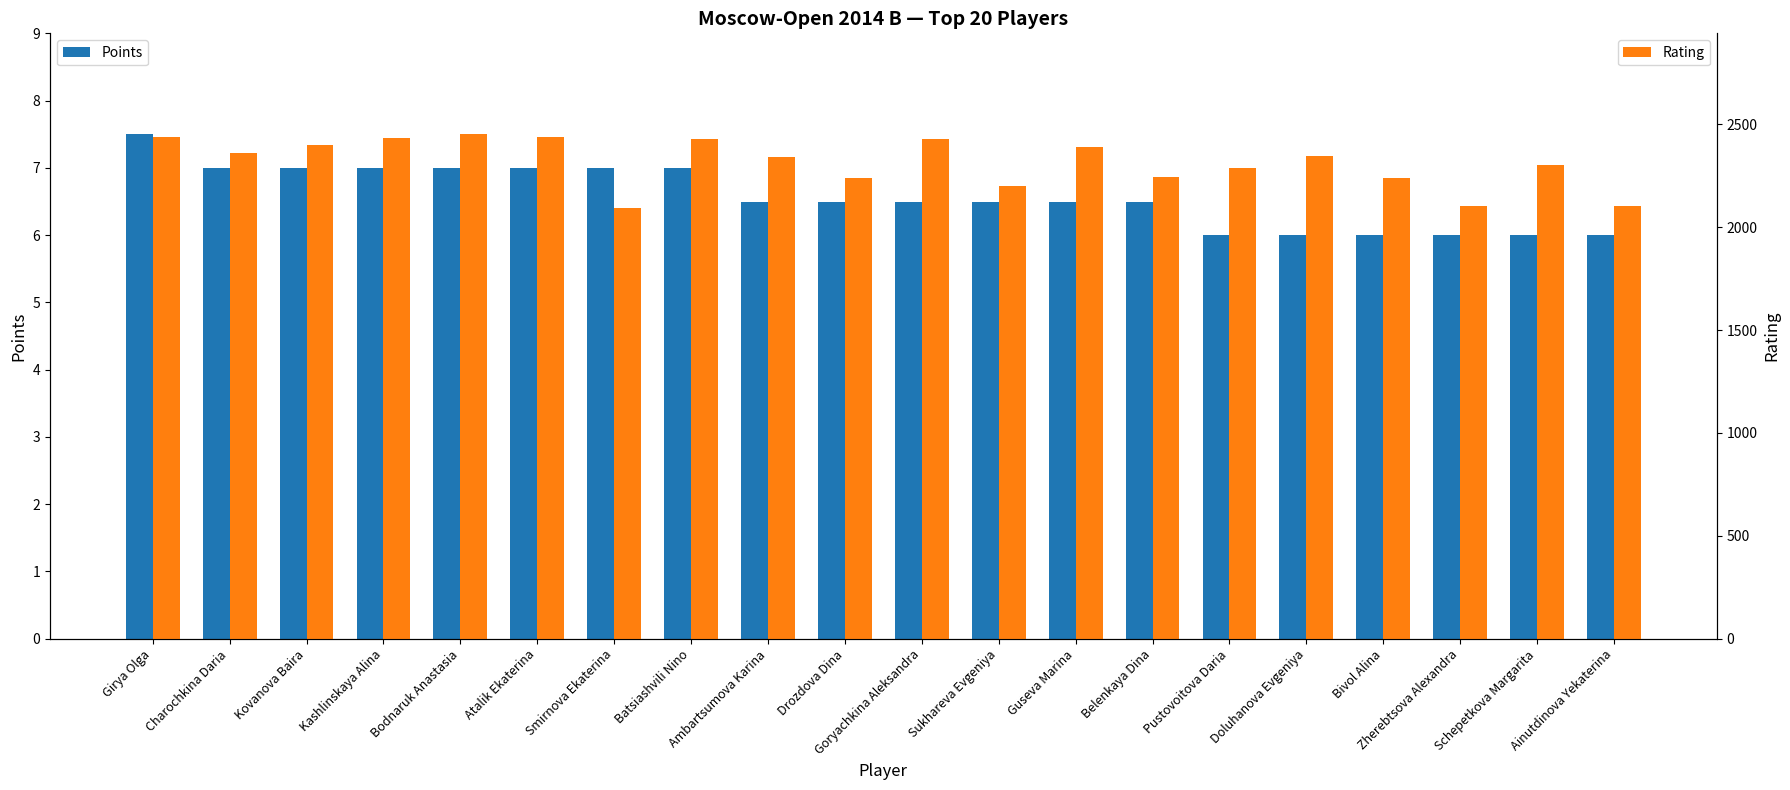

Count the number of categories in the chart.

20